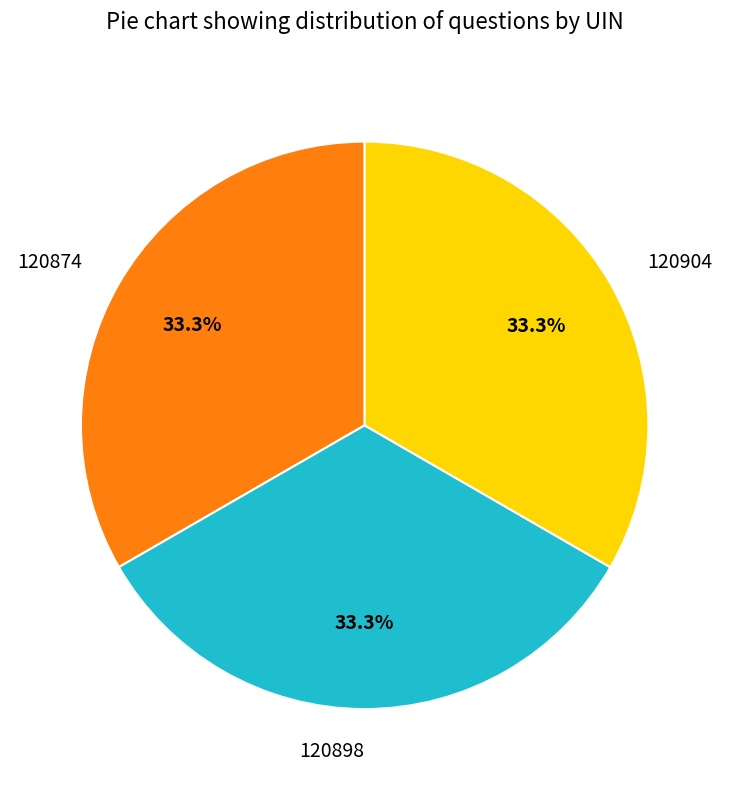

To the nearest percent, what percentage of the pie is 120904?

33%